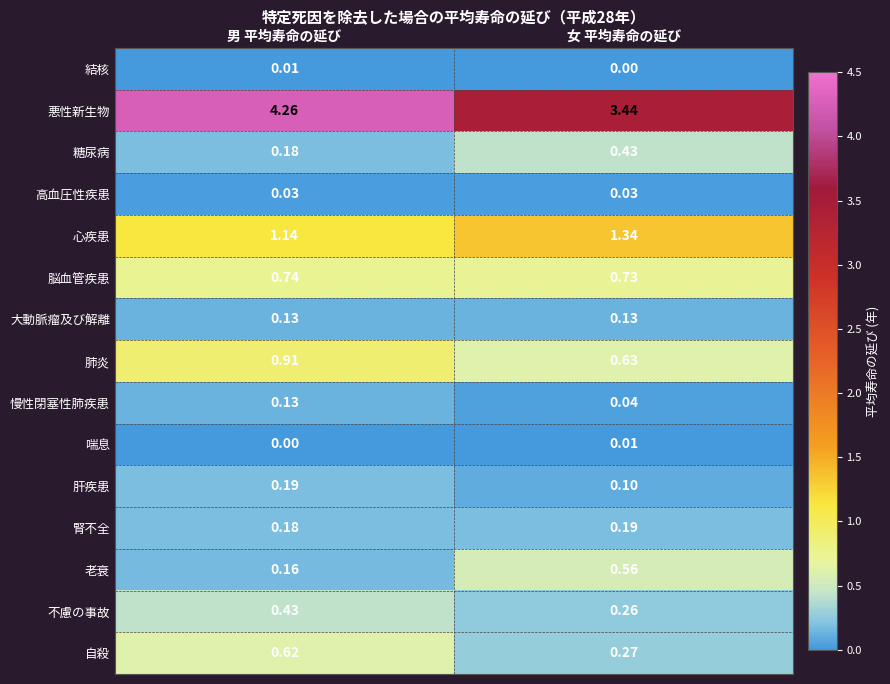

Is the value of 脳血管疾患 at 女 平均寿命の延び greater than the value of 肝疾患 at 女 平均寿命の延び?

Yes